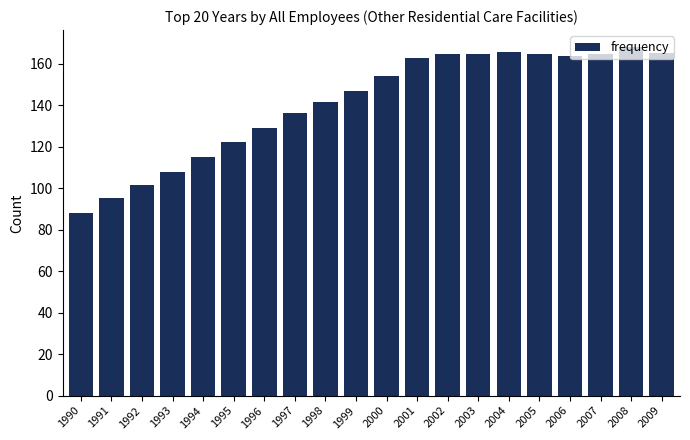

The value at 1999 is 147.1. True or false?

True